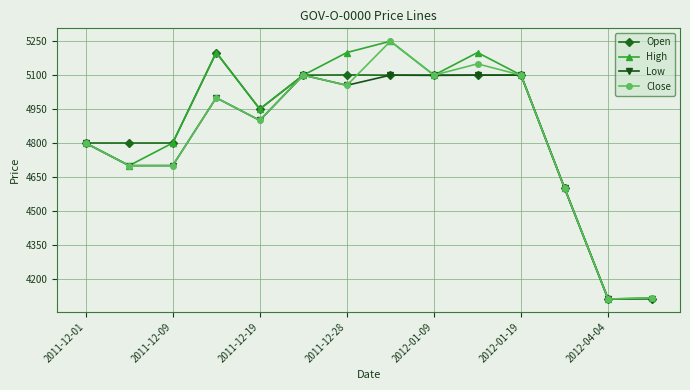

What is the value of the High point at the 14th from the left?

4115